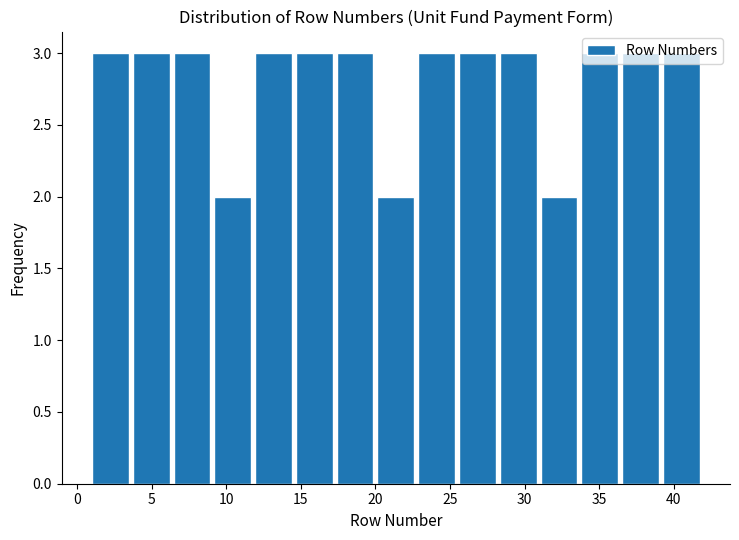

What is the height of the bar covering 28.5 to 31.0 on the x-axis? Neither the bar edges nor the heights are printed on the chart, so give them approximately, as read against the axes.

3